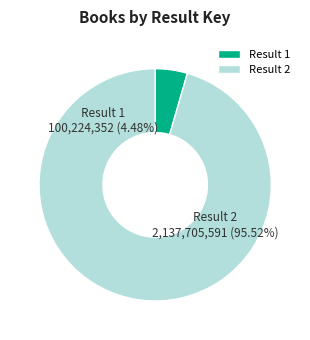

What percentage is the Result 1 slice, to the nearest percent?

4%